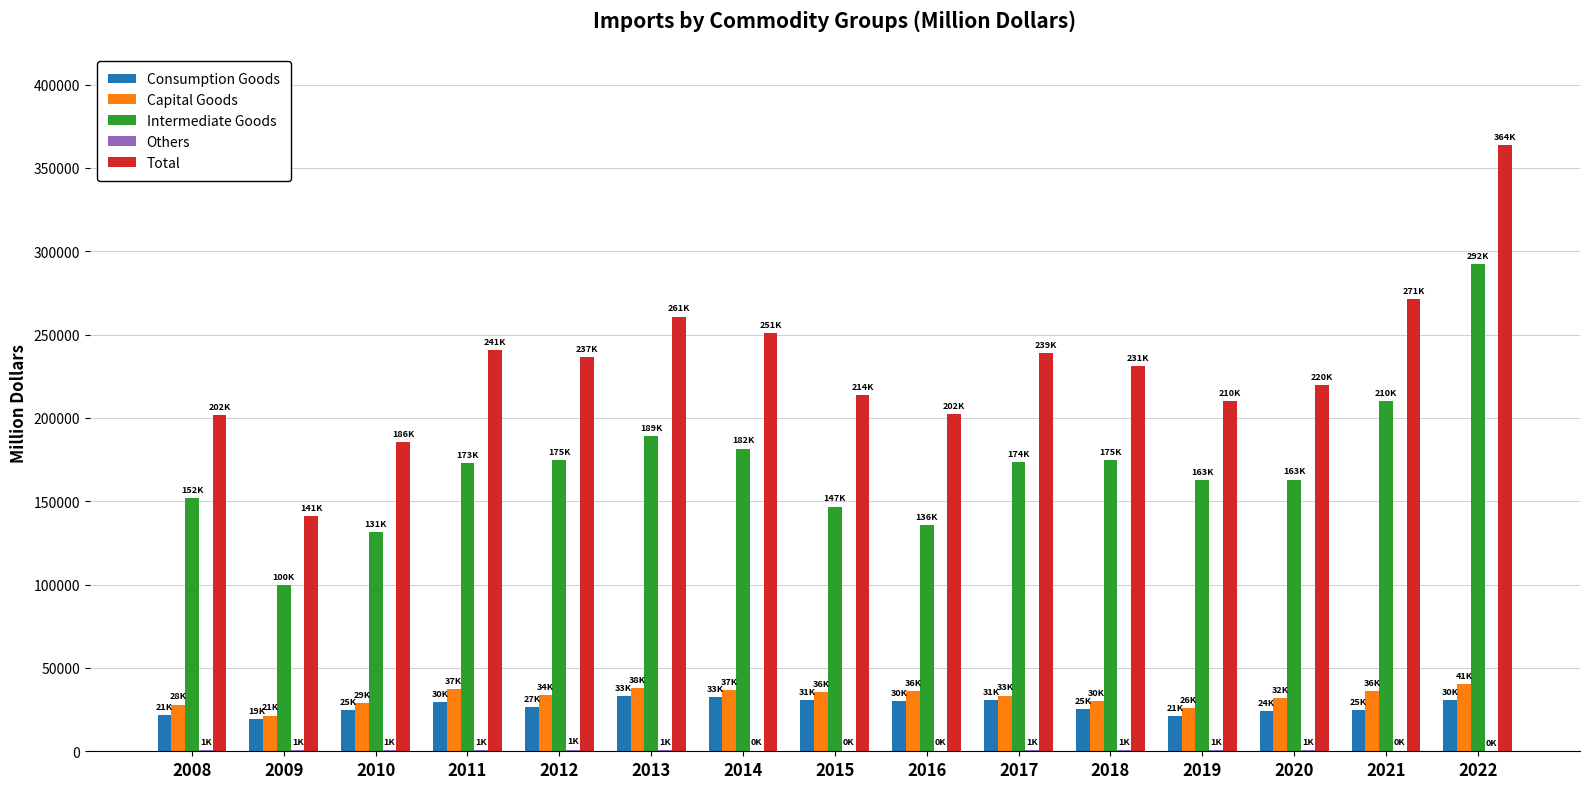

At which category is the sum across all series the highest?

2022